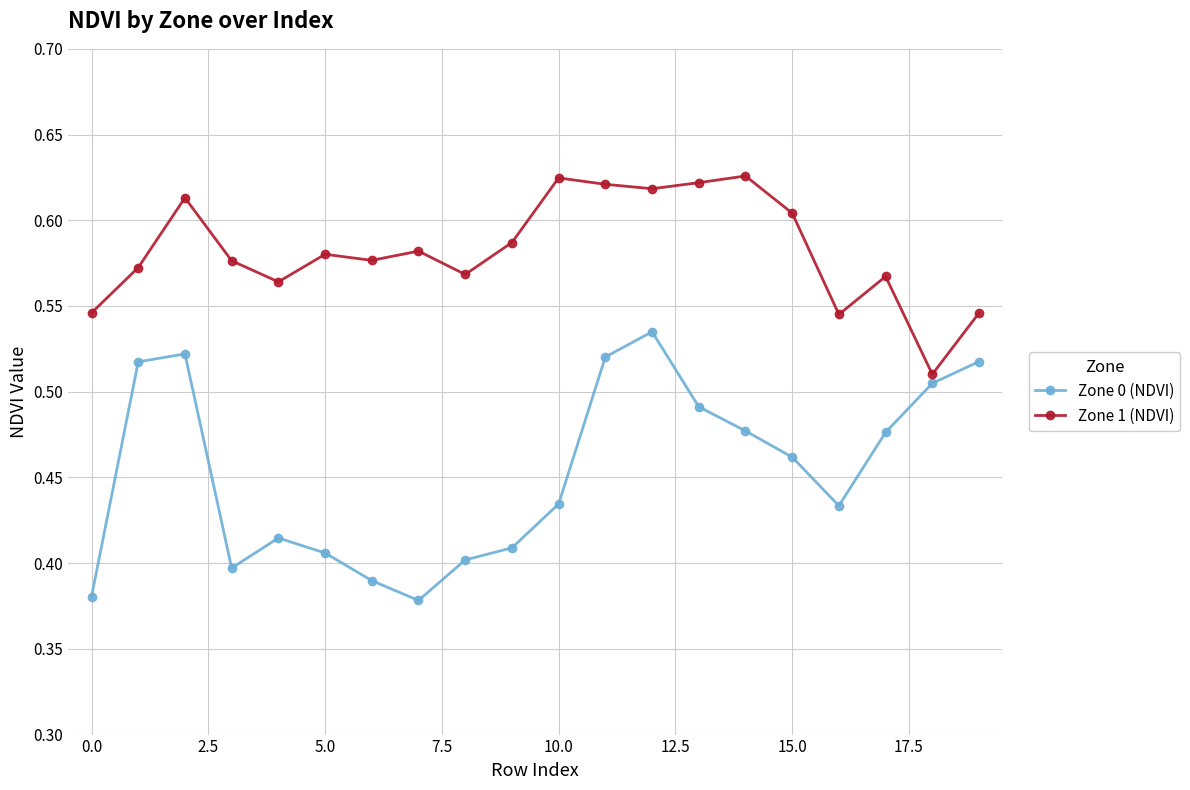

True or false: Zone 1 (NDVI) has more than 2 points higher than both neighbors.

True